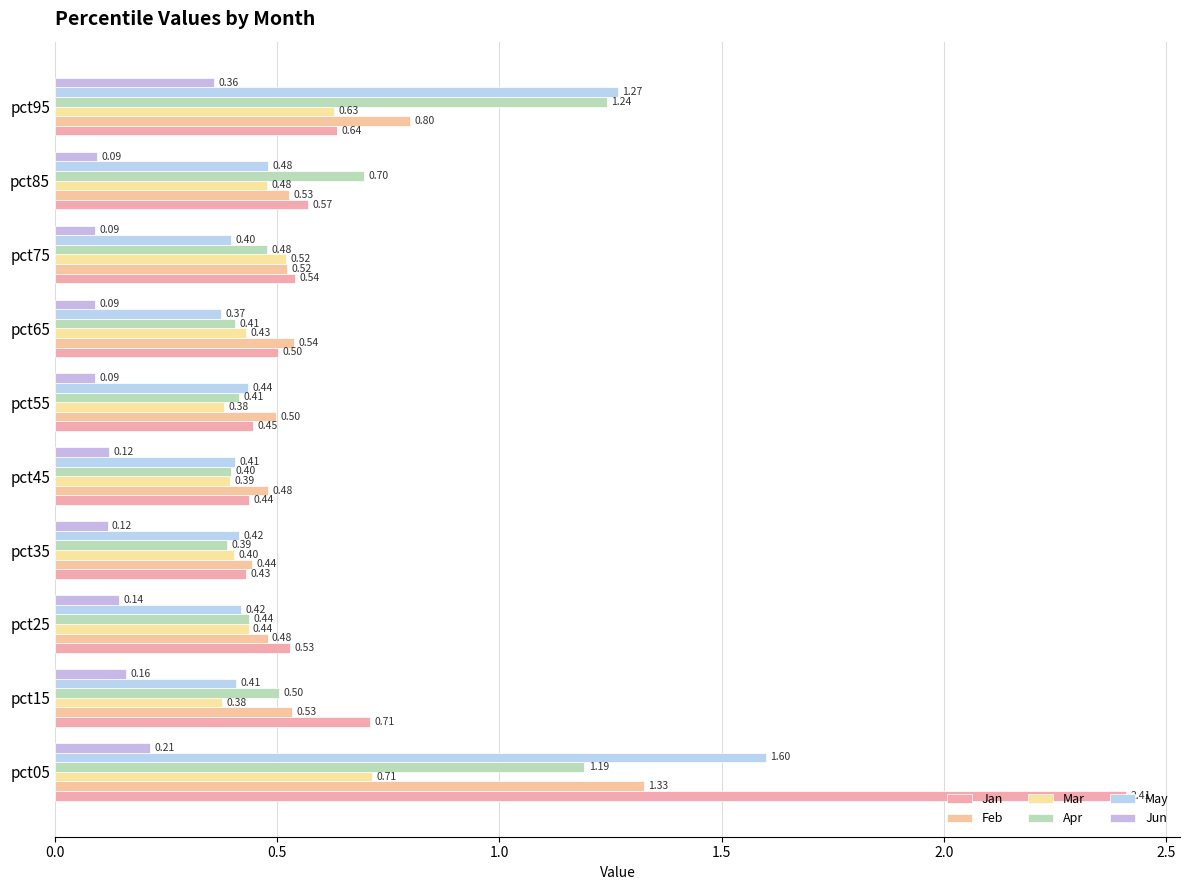

How many distinct data groups are displayed?

6